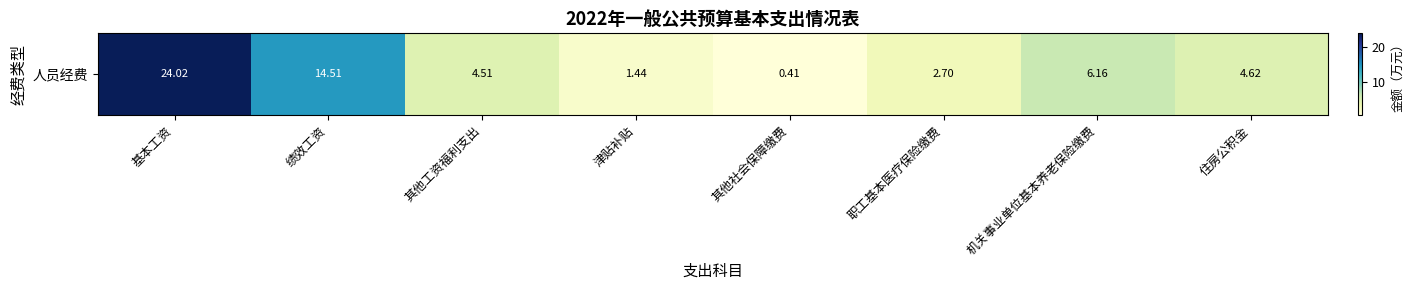

What is the difference between the maximum and second lowest values?

22.6